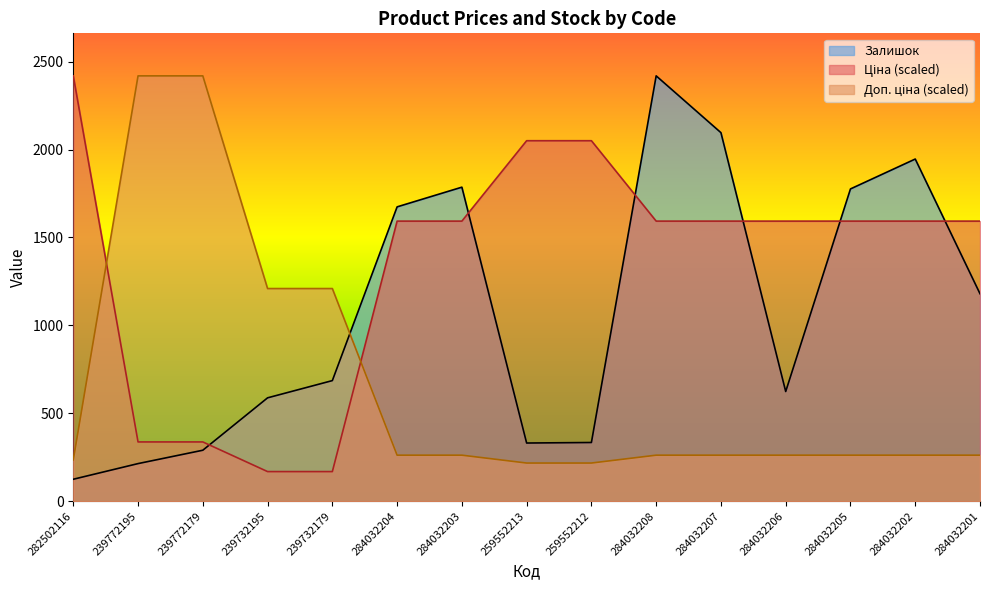

Read the Ціна value at 239772179.

337.2